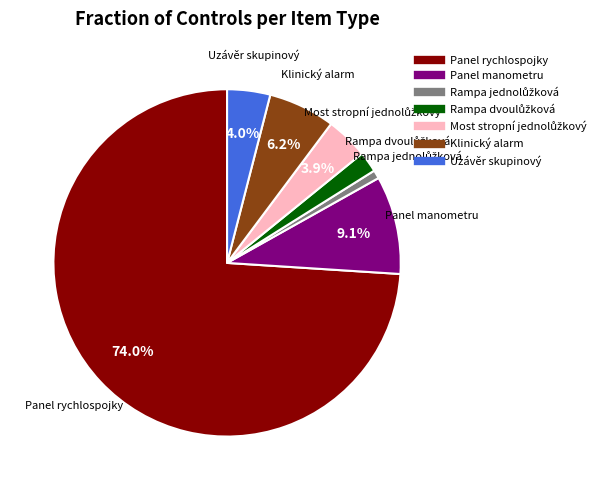

To the nearest percent, what portion does Uzávěr skupinový represent?

4%